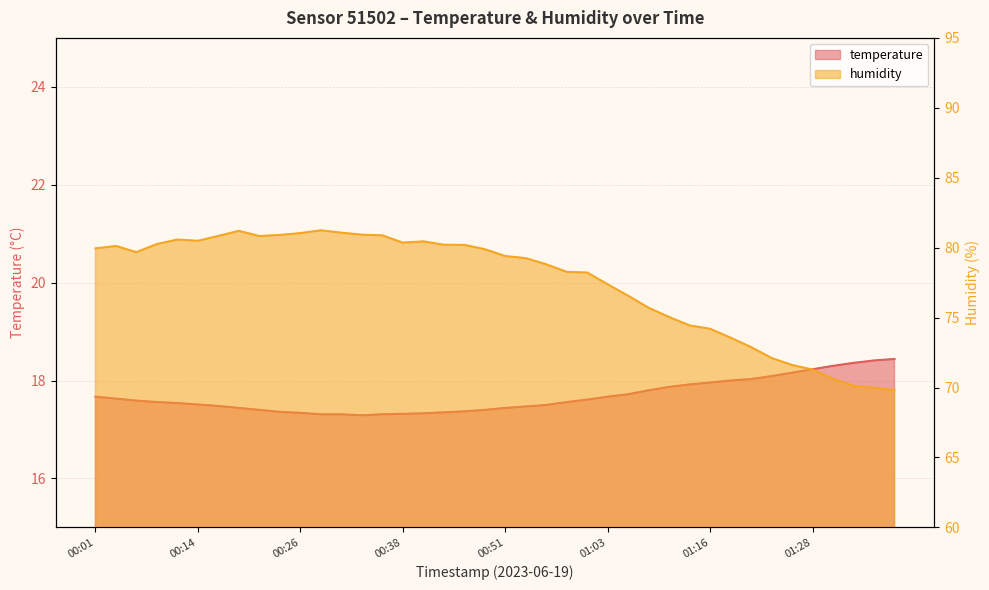

The humidity series shows 113.7 at 00:11. True or false?

False